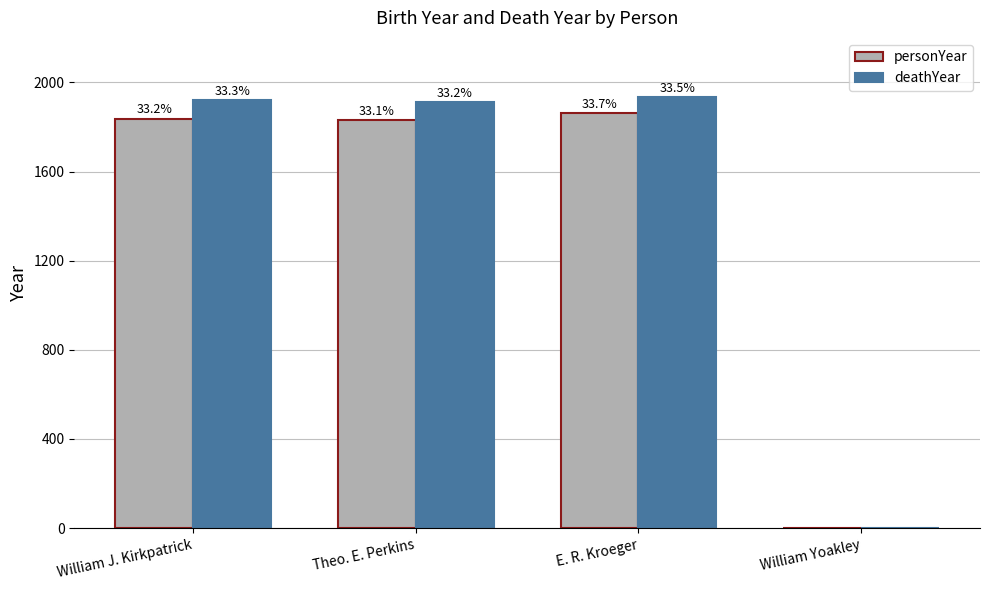

Is the value of personYear at Theo. E. Perkins greater than the value of deathYear at Theo. E. Perkins?

No